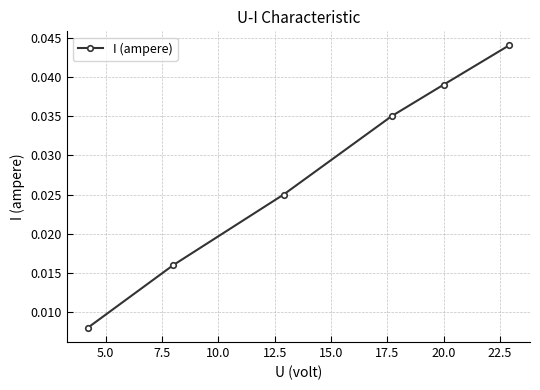

Count the values in the range 0 to 1.

6